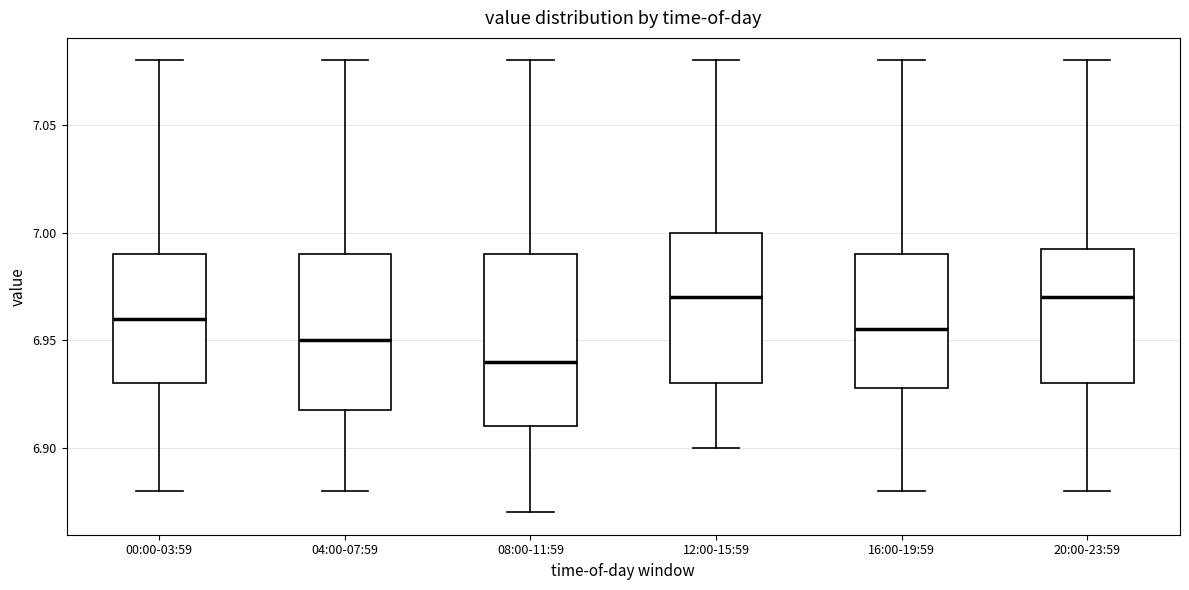

Reading left to right, read every box against the y-axis: the position of its median line, the range the box covers, and the ends of its whiskers. The values are not printed on the chart, so give them approximately, as read against the axis.

00:00-03:59: median 6.960, box 6.930 to 6.990, whiskers 6.880 to 7.080
04:00-07:59: median 6.950, box 6.920 to 6.990, whiskers 6.880 to 7.080
08:00-11:59: median 6.940, box 6.910 to 6.990, whiskers 6.870 to 7.080
12:00-15:59: median 6.970, box 6.930 to 7.000, whiskers 6.900 to 7.080
16:00-19:59: median 6.955, box 6.930 to 6.990, whiskers 6.880 to 7.080
20:00-23:59: median 6.970, box 6.930 to 6.995, whiskers 6.880 to 7.080